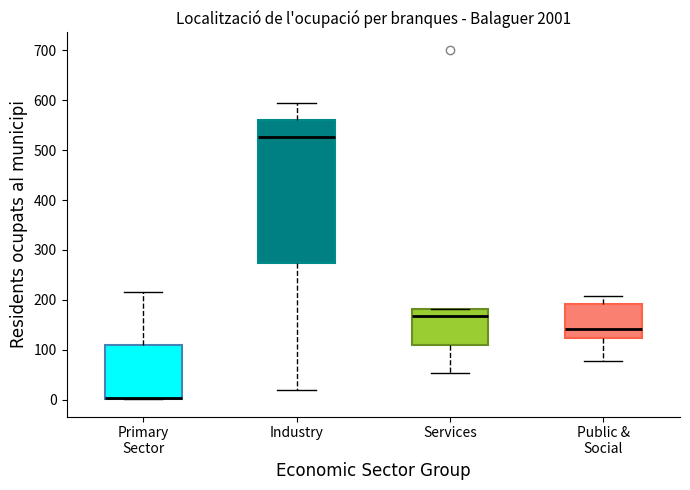

Reading left to right, read every box against the y-axis: the position of its median line, the range the box covers, and the ends of its whiskers. The values are not printed on the chart, so give them approximately, as read against the axis.

Primary Sector: median 0 (drawn on the box's lower edge), box 0 to 110, whiskers 0 to 220
Industry: median 530, box 270 to 560, whiskers 20 to 590
Services: median 170, box 110 to 180, whiskers 50 to 180
Public & Social: median 140, box 120 to 190, whiskers 80 to 210